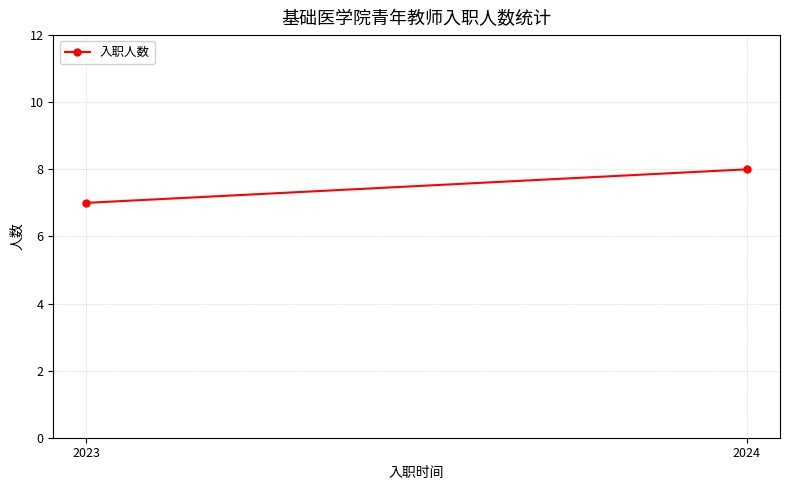

Reading left to right, transcribe all the data shown in this chart.

7	8